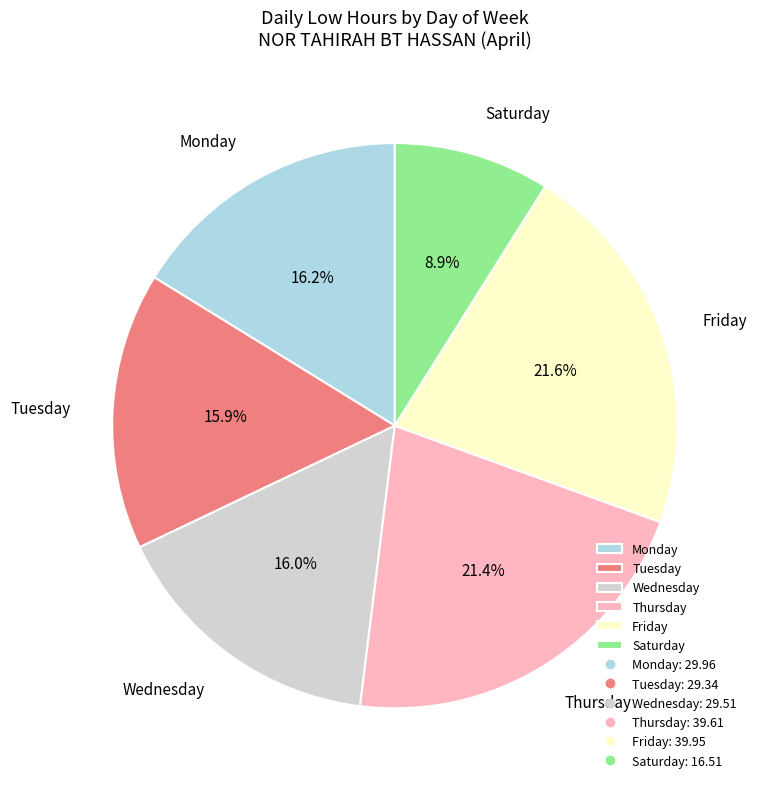

How many slices are in this pie chart?

6